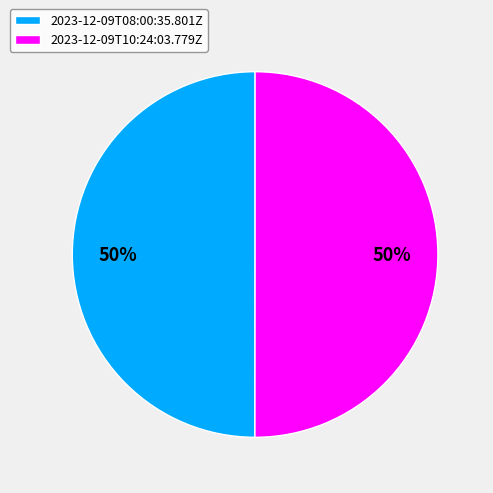

To the nearest percent, what is the average slice percentage?

50%